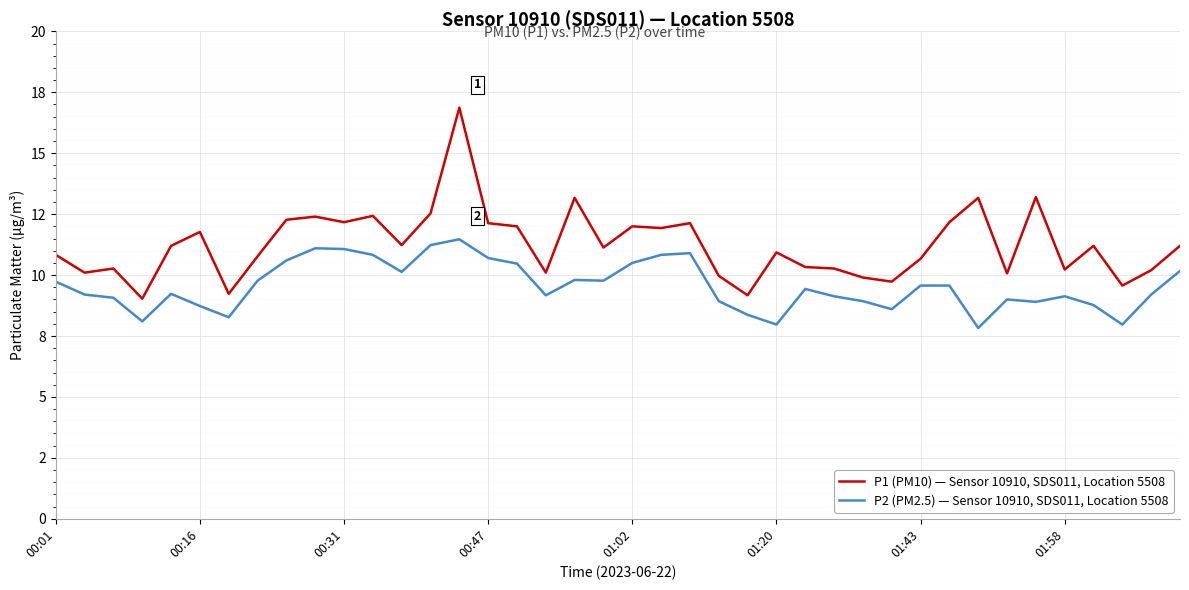

What are all the series names shown in the legend?

P1 (PM10) — Sensor 10910, SDS011, Location 5508, P2 (PM2.5) — Sensor 10910, SDS011, Location 5508